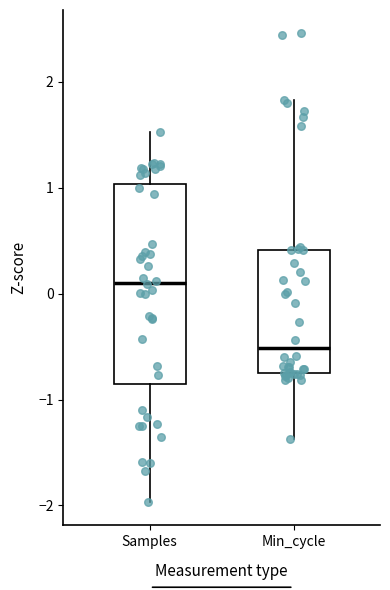

Which box's median line is the lowest?

Min_cycle